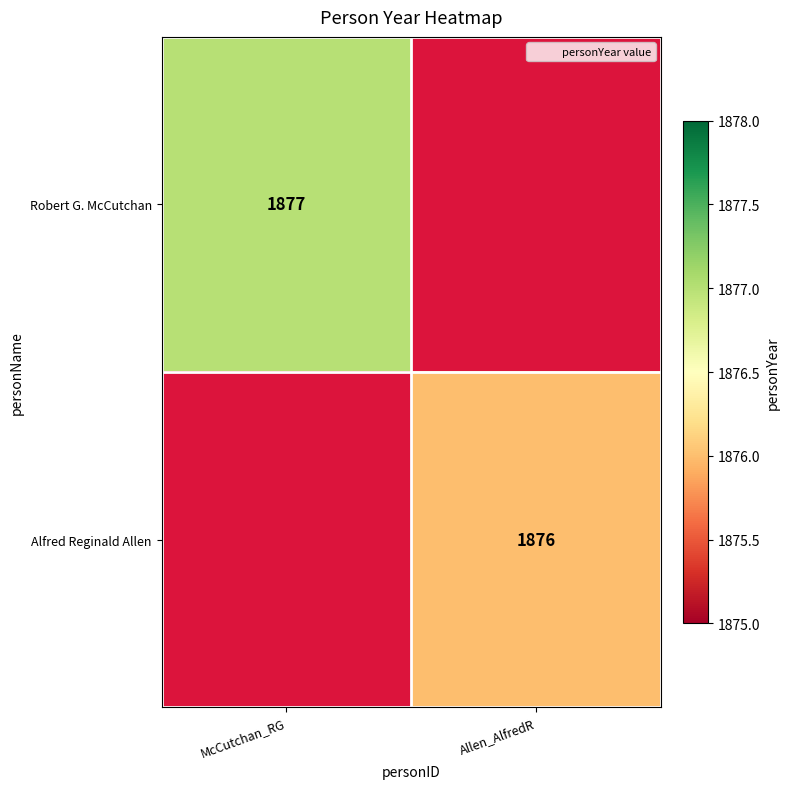

Rank the series by their maximum value, from lowest to highest.

Alfred Reginald Allen, Robert G. McCutchan